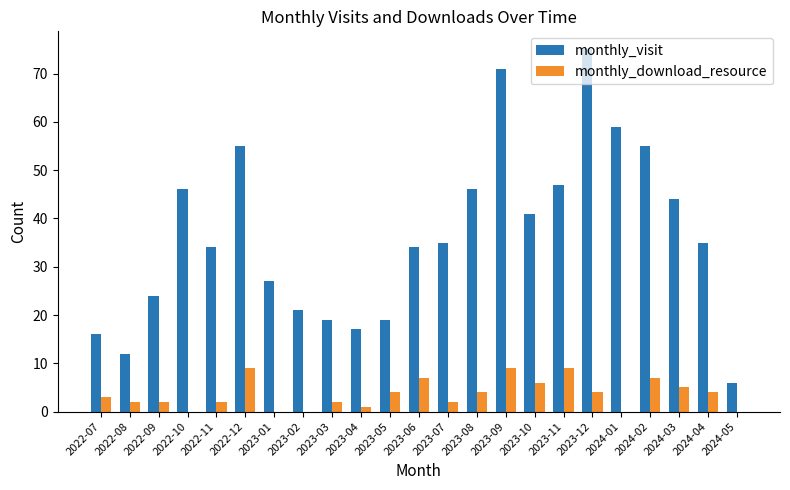

Reading left to right, what are all the values shown in this chart?

monthly_visit: 2022-07=16	2022-08=12	2022-09=24	2022-10=46	2022-11=34	2022-12=55	2023-01=27	2023-02=21	2023-03=19	2023-04=17	2023-05=19	2023-06=34	2023-07=35	2023-08=46	2023-09=71	2023-10=41	2023-11=47	2023-12=75	2024-01=59	2024-02=55	2024-03=44	2024-04=35	2024-05=6
monthly_download_resource: 2022-07=3	2022-08=2	2022-09=2	2022-10=0	2022-11=2	2022-12=9	2023-01=0	2023-02=0	2023-03=2	2023-04=1	2023-05=4	2023-06=7	2023-07=2	2023-08=4	2023-09=9	2023-10=6	2023-11=9	2023-12=4	2024-01=0	2024-02=7	2024-03=5	2024-04=4	2024-05=0